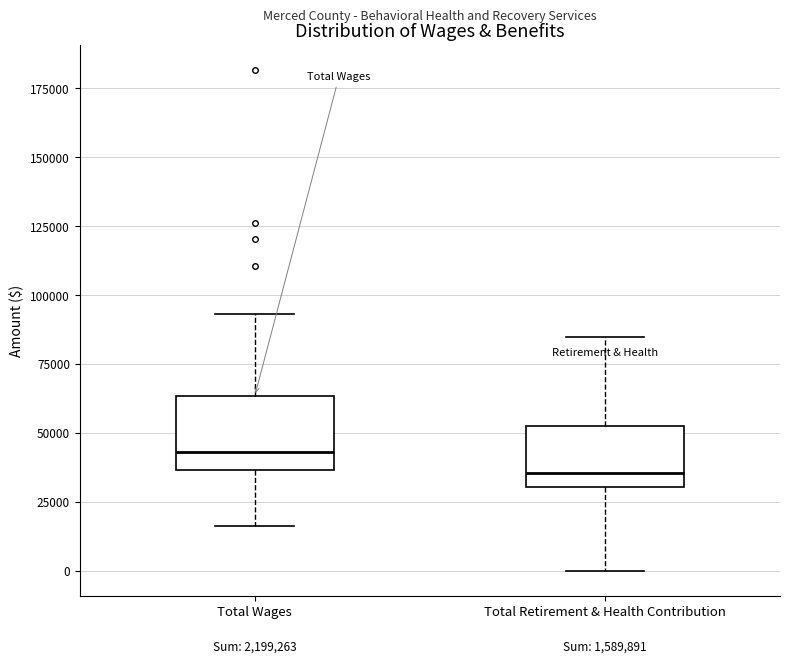

Reading left to right, transcribe this box plot: for each box, give where its median line is, the range the box spans, and where its two whiskers end, as read against the y-axis. The values are not printed on the chart, so give them approximately, as read against the axis.

Total Wages: median 45000, box 35000 to 65000, whiskers 15000 to 95000
Total Retirement & Health Contribution: median 35000, box 30000 to 55000, whiskers 0 to 85000